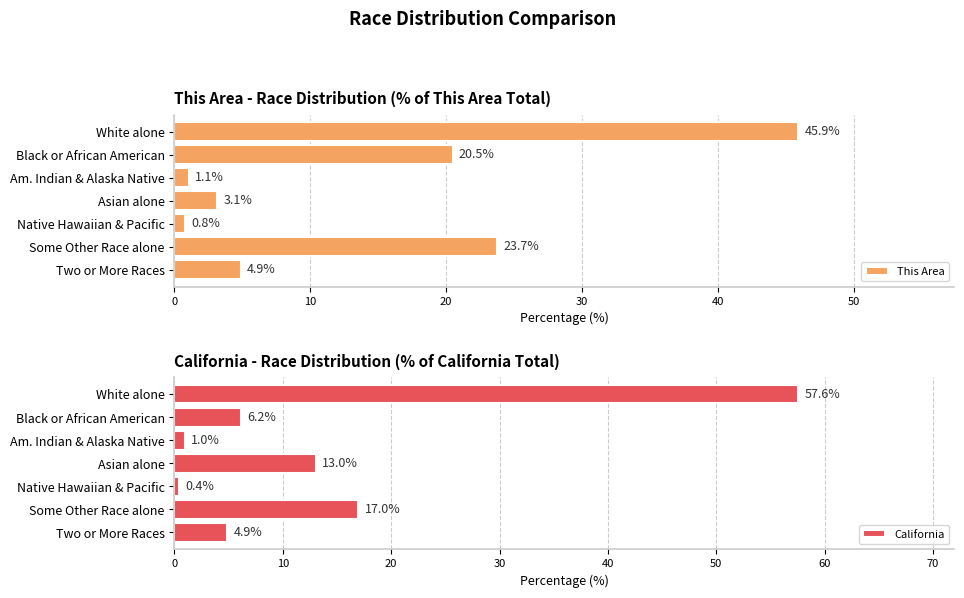

How many values in the This Area series exceed 4?

4